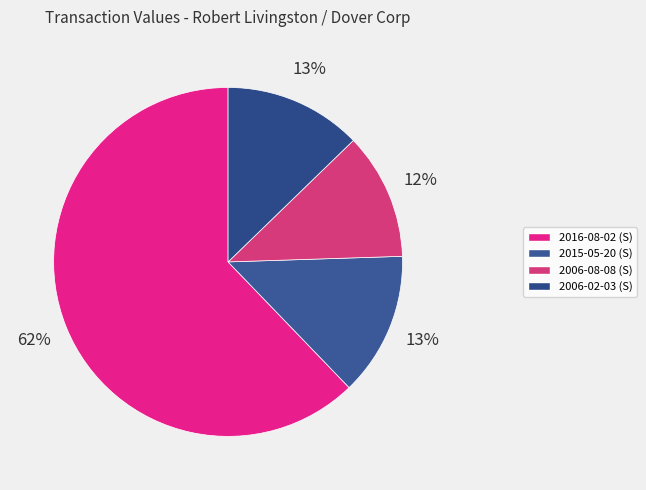

What is the change in value from 2016-08-02 (S) to 2015-05-20 (S)?

-1411011